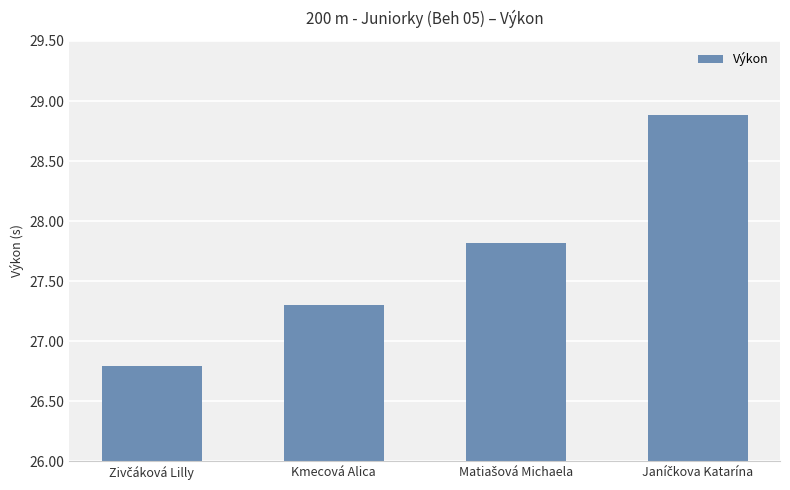

What is the minimum value shown in the chart?

26.8